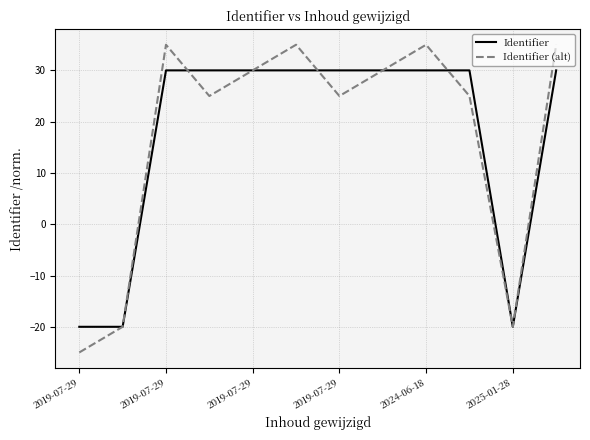

List the series in order of their peak value, highest first.

Identifier (alt), Identifier